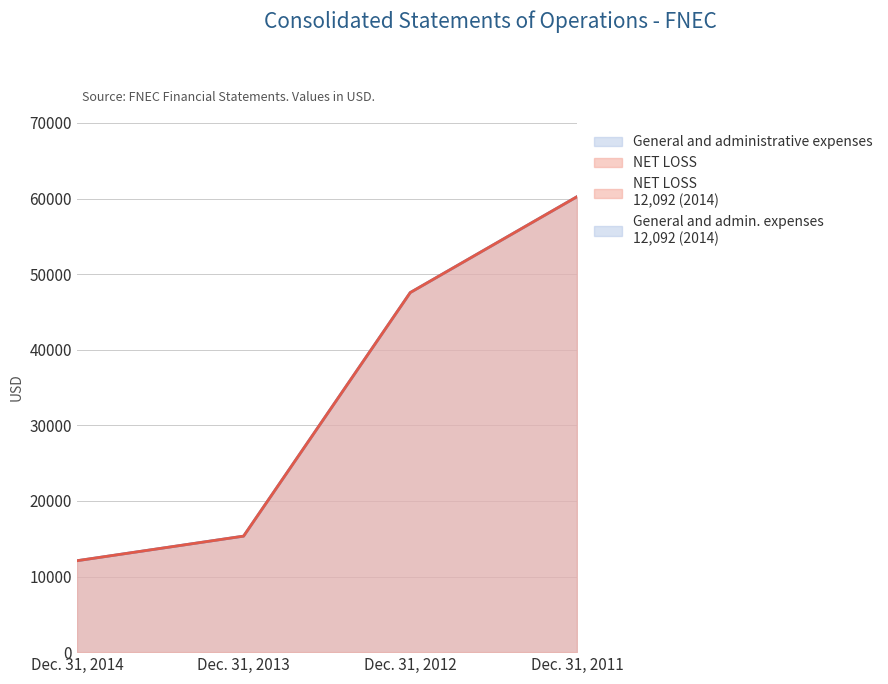

What value does the General and administrative expenses series have at Dec. 31, 2012?

47566